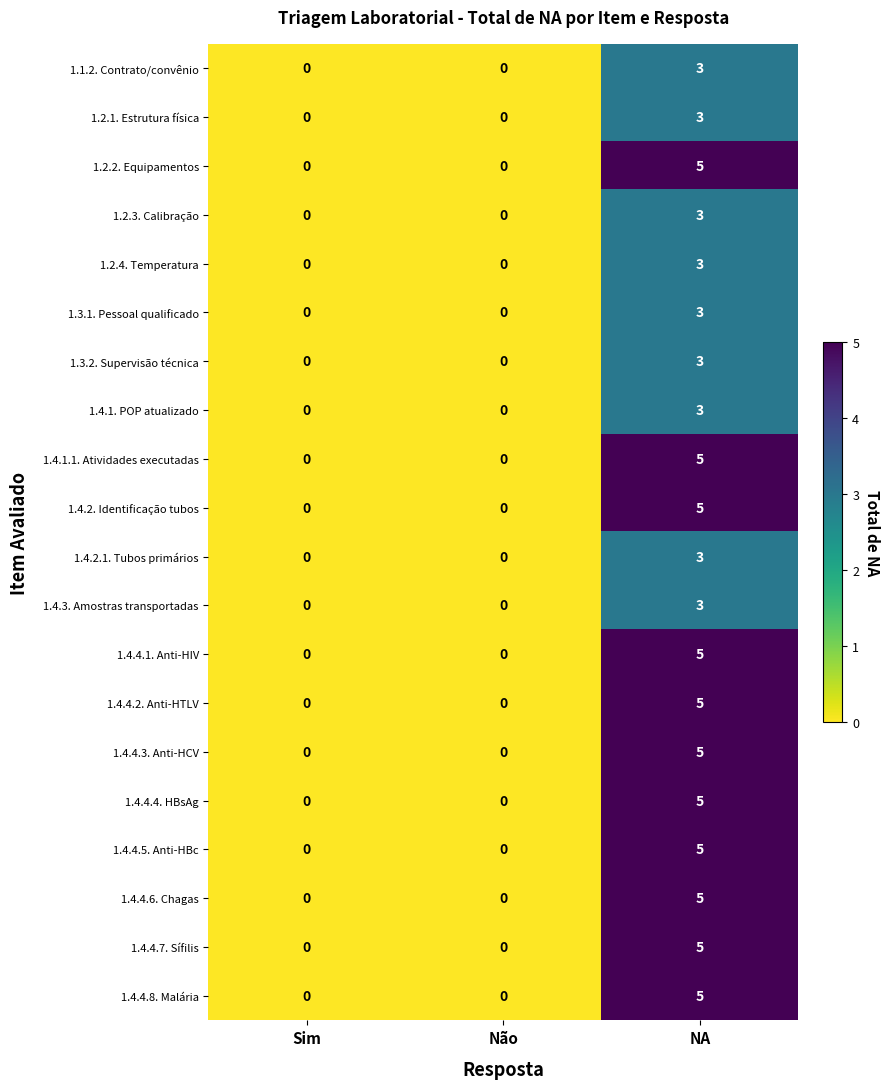

At which category is the sum across all series the highest?

NA